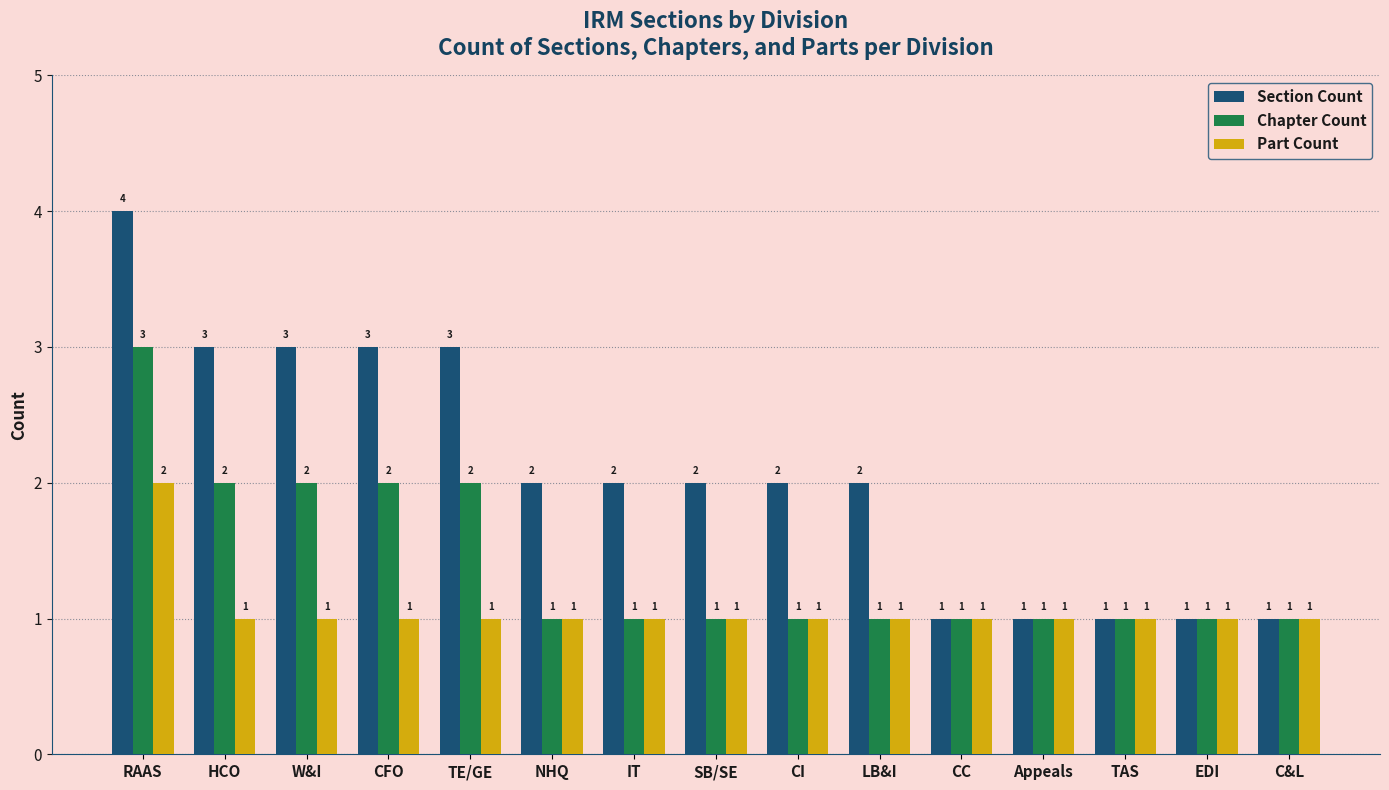

List the series in order of their peak value, highest first.

Section Count, Chapter Count, Part Count